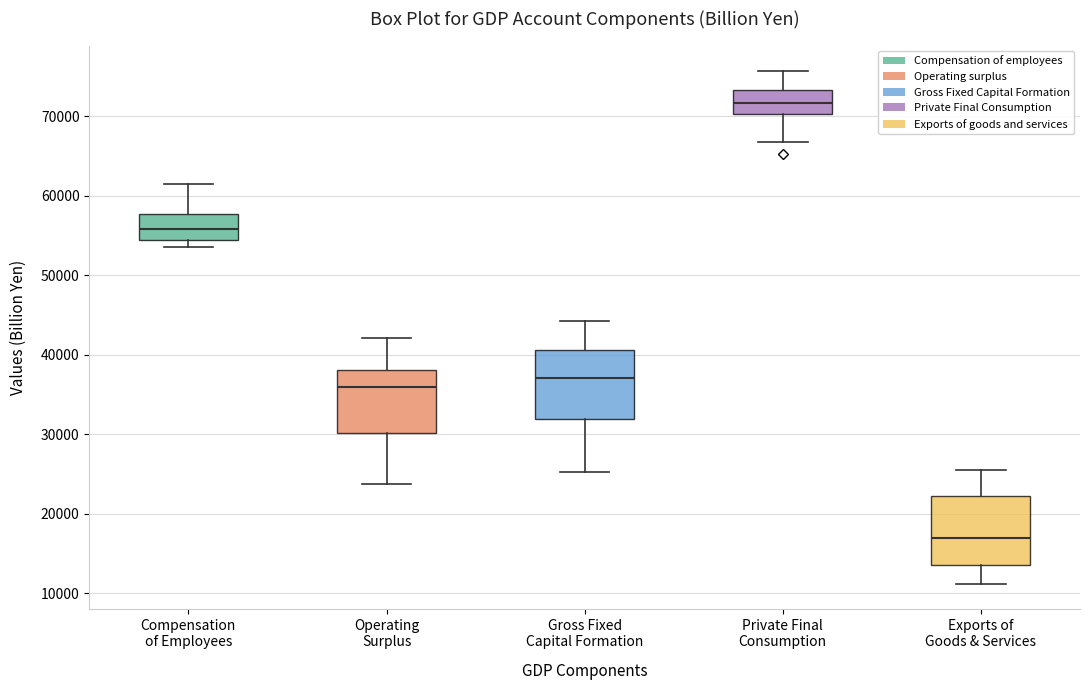

Which box's median line is the highest?

Private Final Consumption